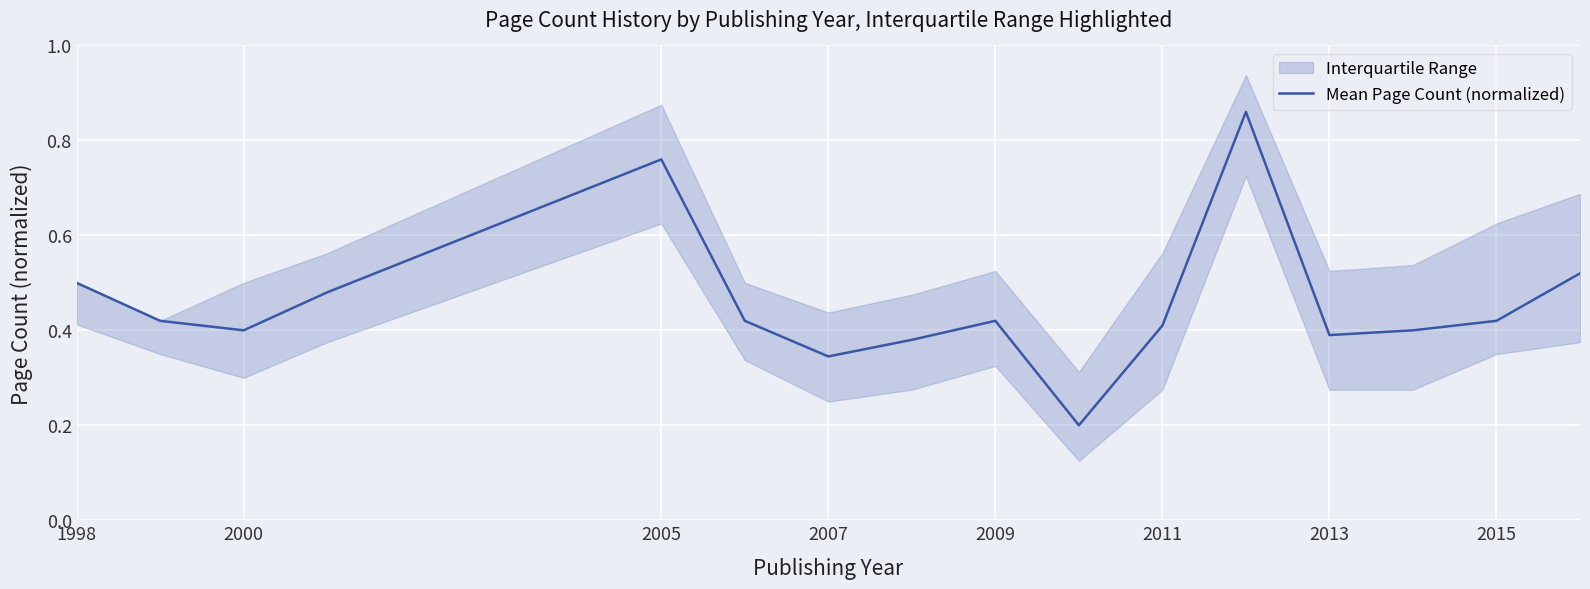

True or false: Mean Page Count (normalized) has a value of 0.2 at 2013.

False